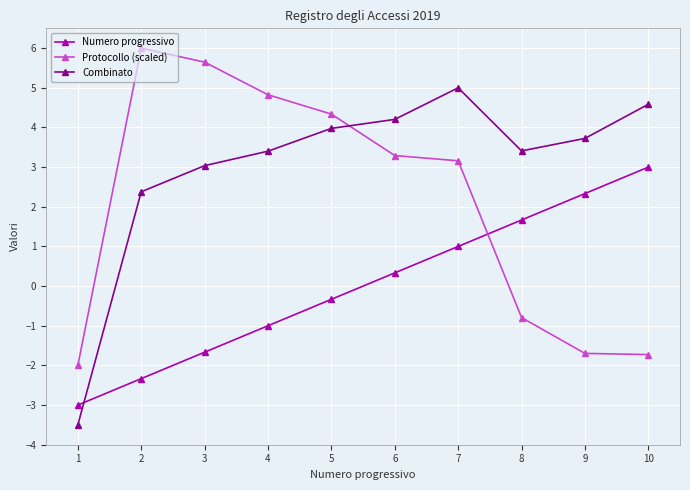

Which series has the widest spread of values?

Combinato